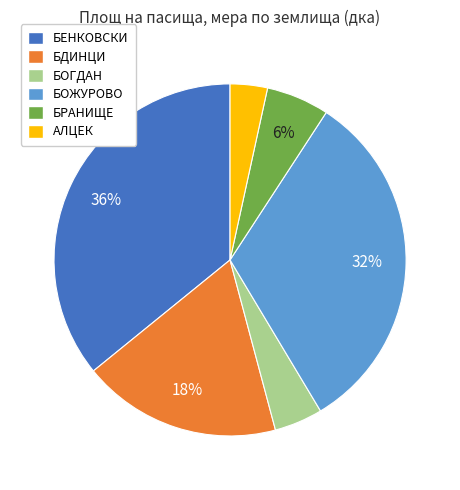

How many segments does this pie chart have?

6